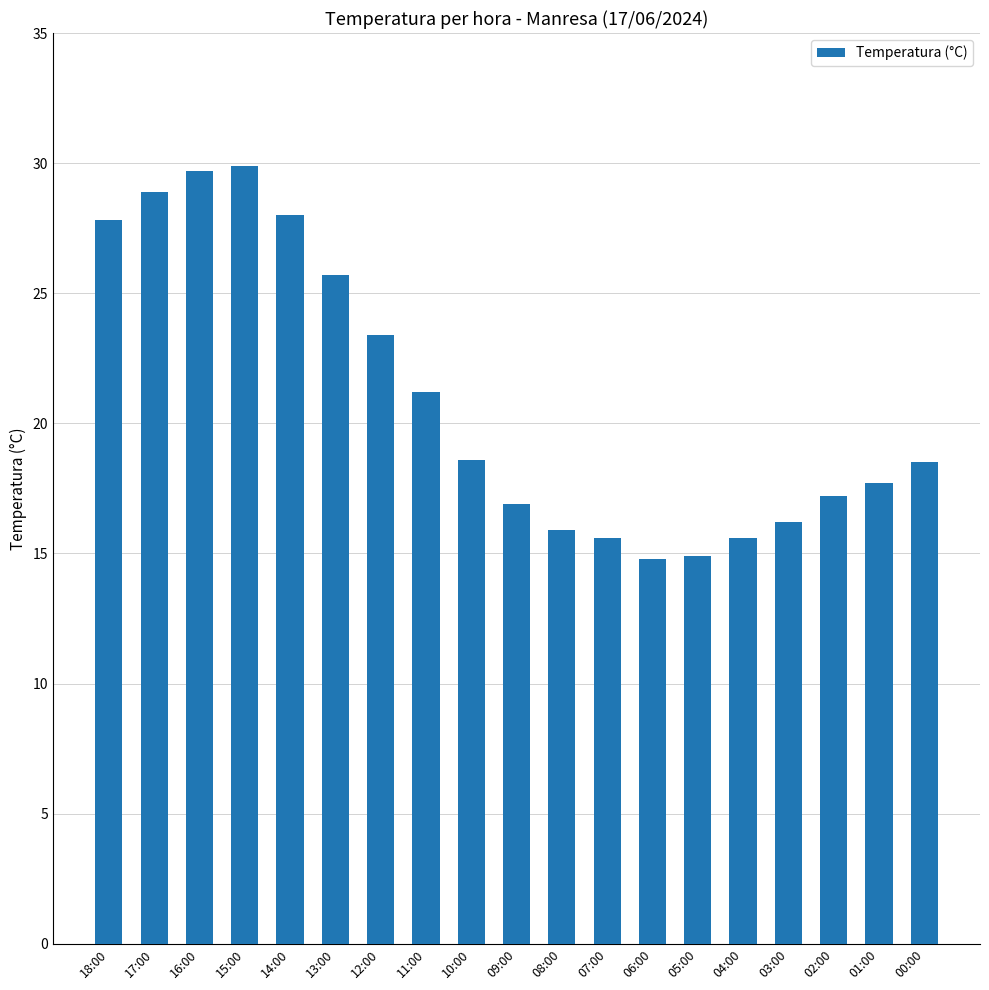

How many data points are above 18?

10